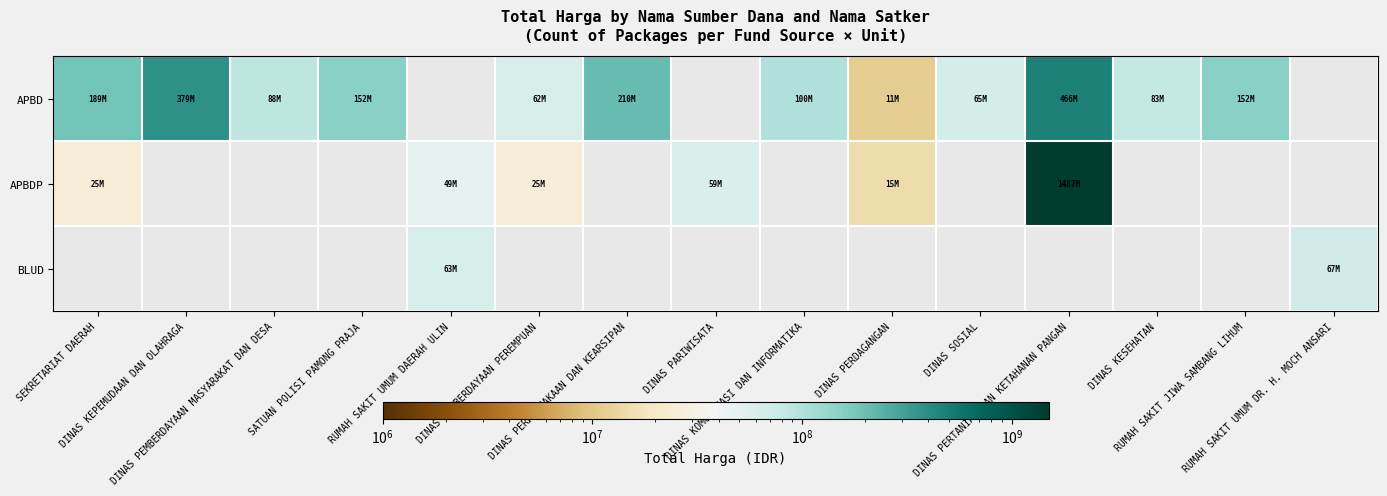

What is the approximate value of APBD at RUMAH SAKIT JIWA SAMBANG LIHUM?

152253740.0